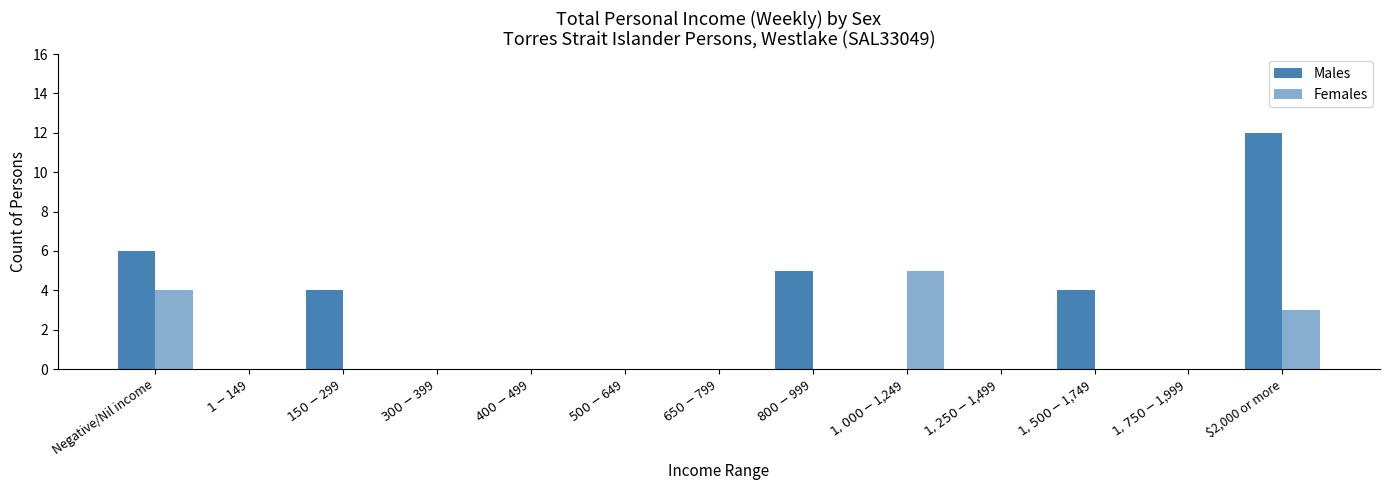

Reading left to right, transcribe all the data shown in this chart.

Males: 6	0	4	0	0	0	0	5	0	0	4	0	12
Females: 4	0	0	0	0	0	0	0	5	0	0	0	3